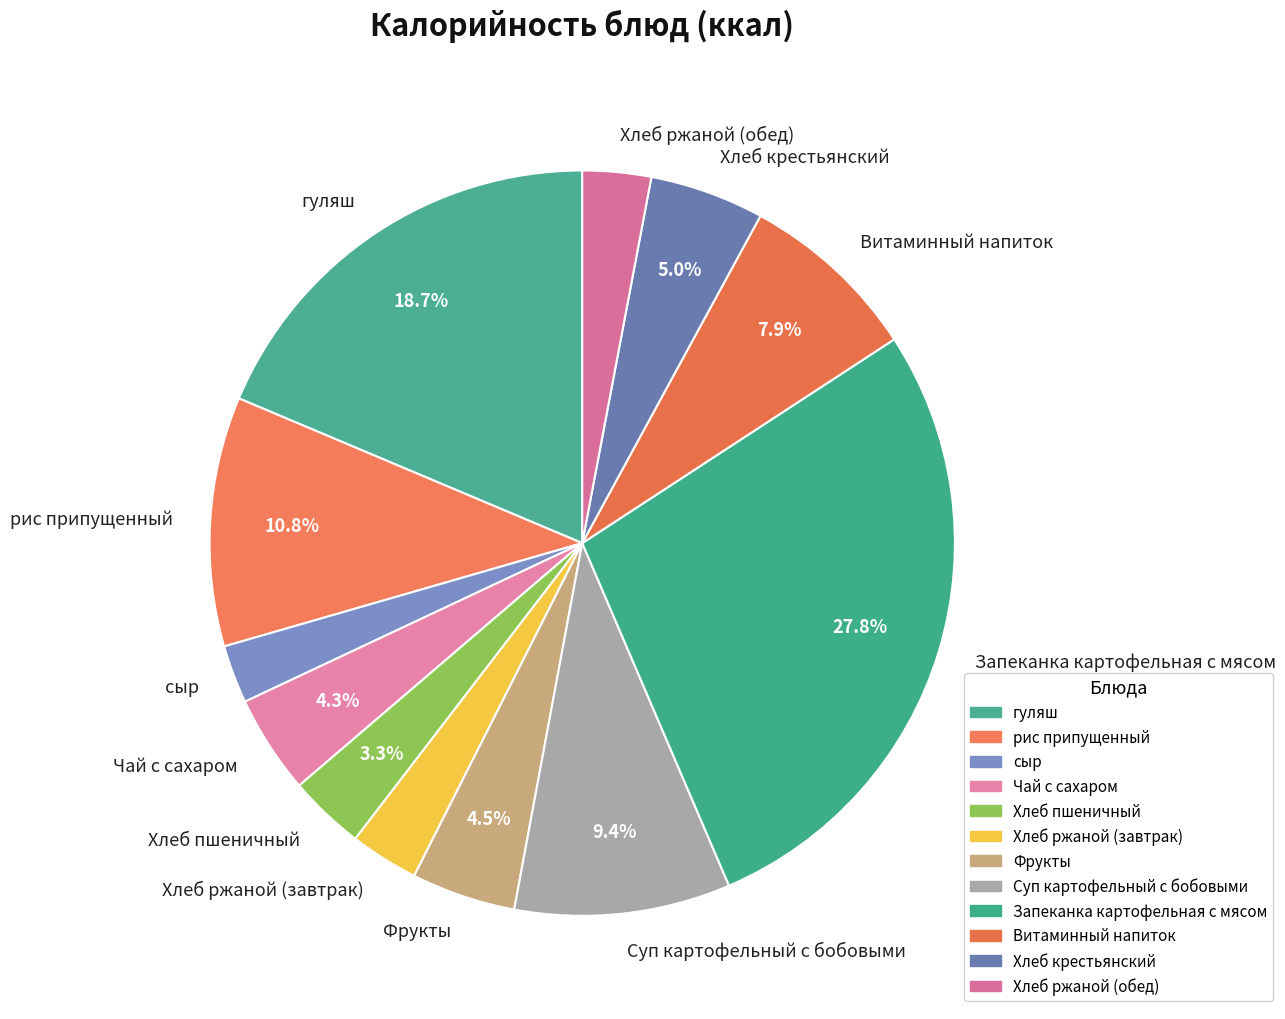

Which slice is the largest?

Запеканка картофельная с мясом